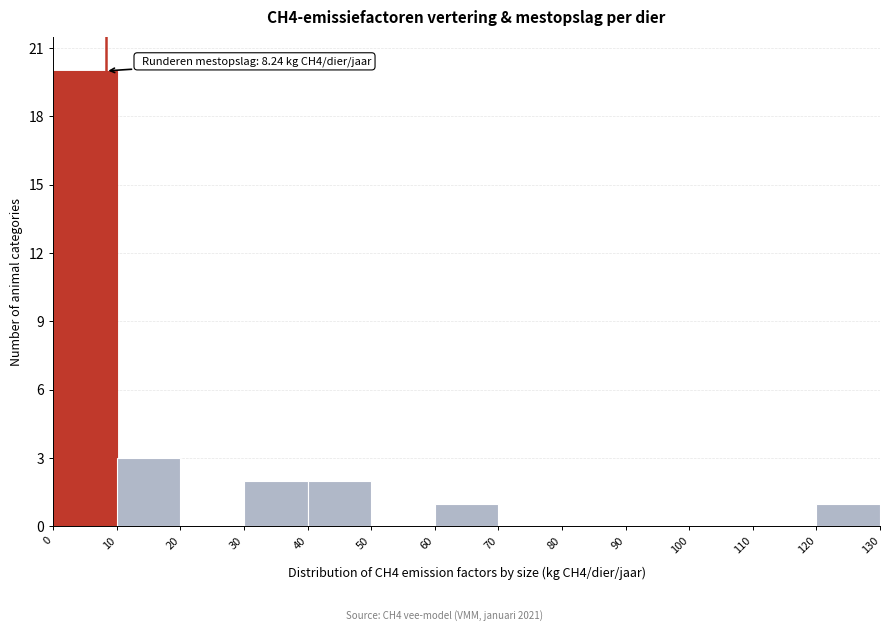

Which range on the x-axis has the tallest bar?

0 to 10